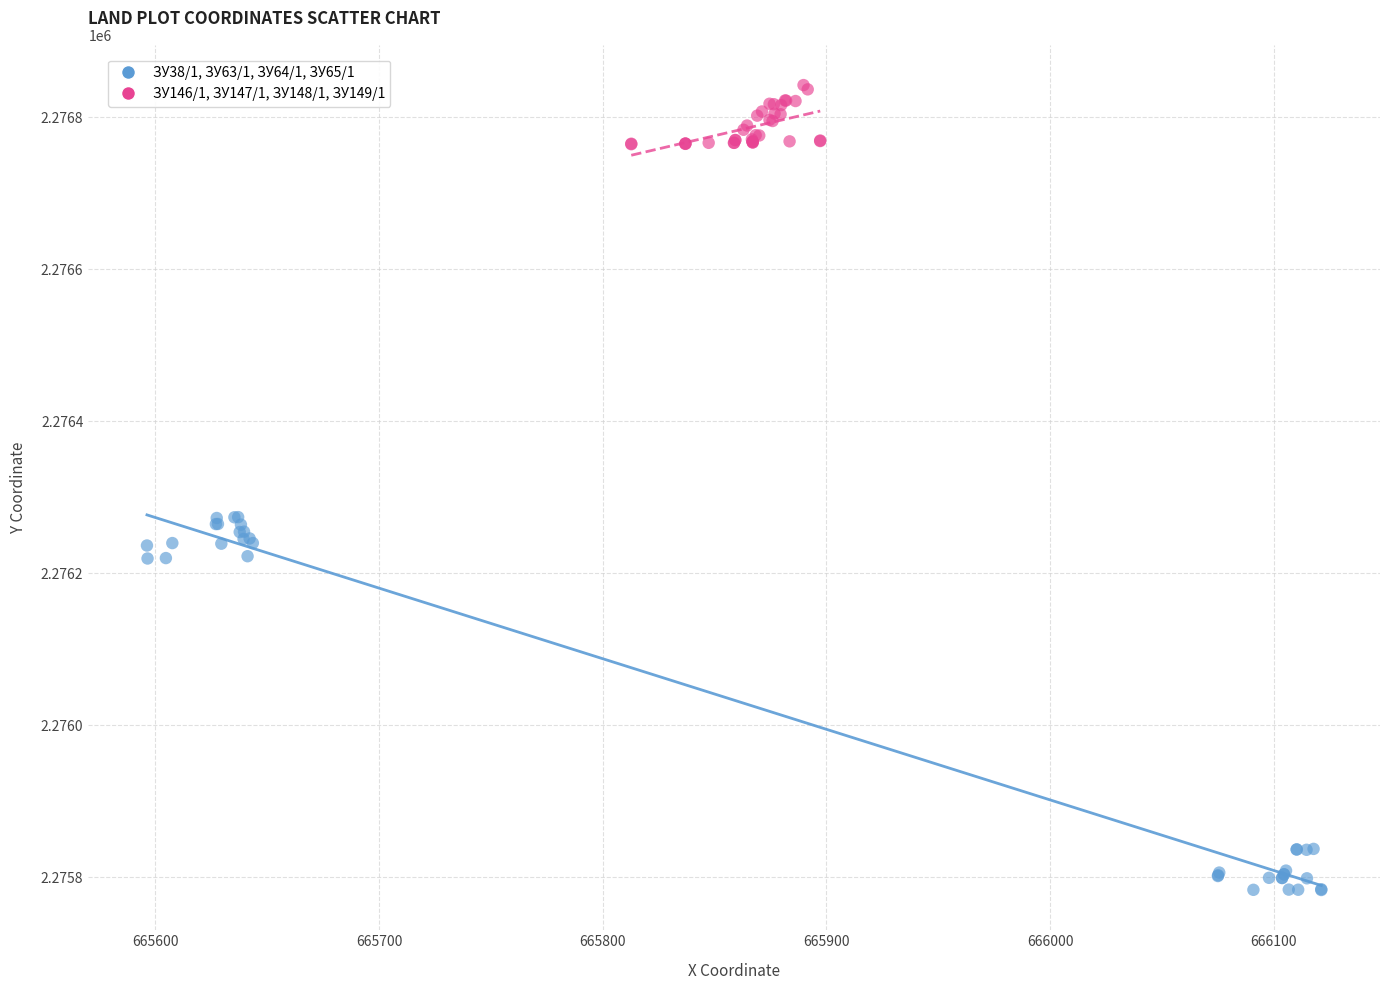

Which series has the widest spread of Y values?

ЗУ38/1, ЗУ63/1, ЗУ64/1, ЗУ65/1